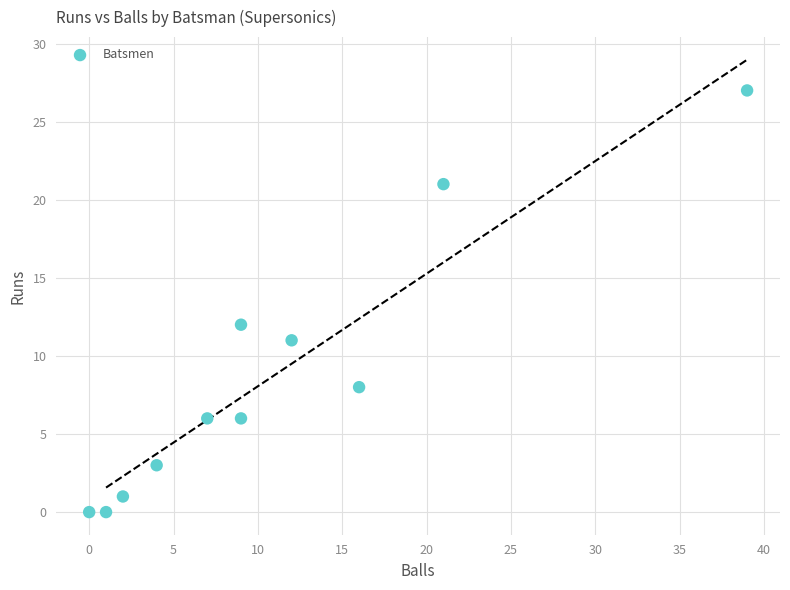

What Y value in the scatter plot is closest to 13?

12